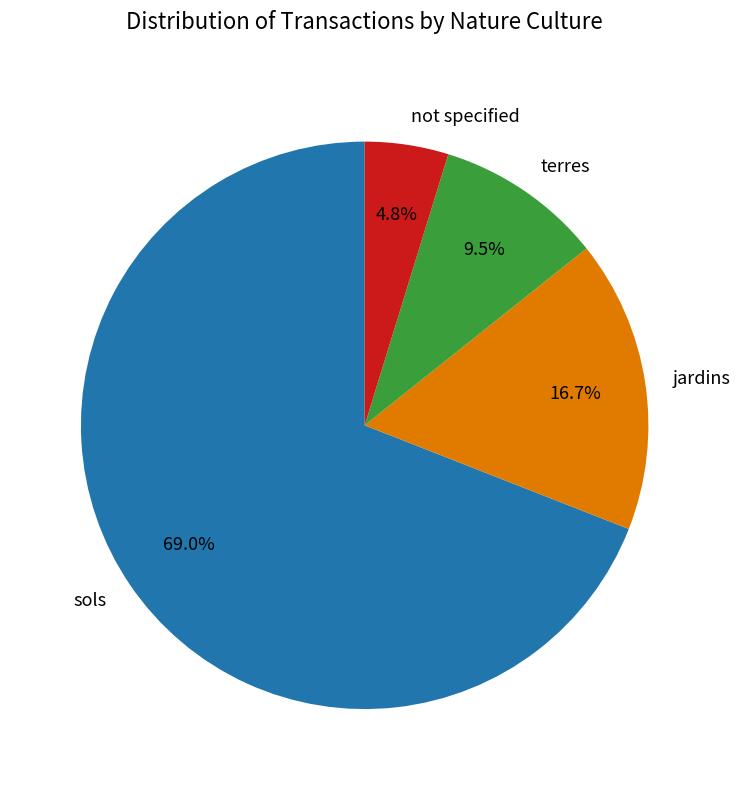

Rank the categories by value from highest to lowest.

sols, jardins, terres, not specified